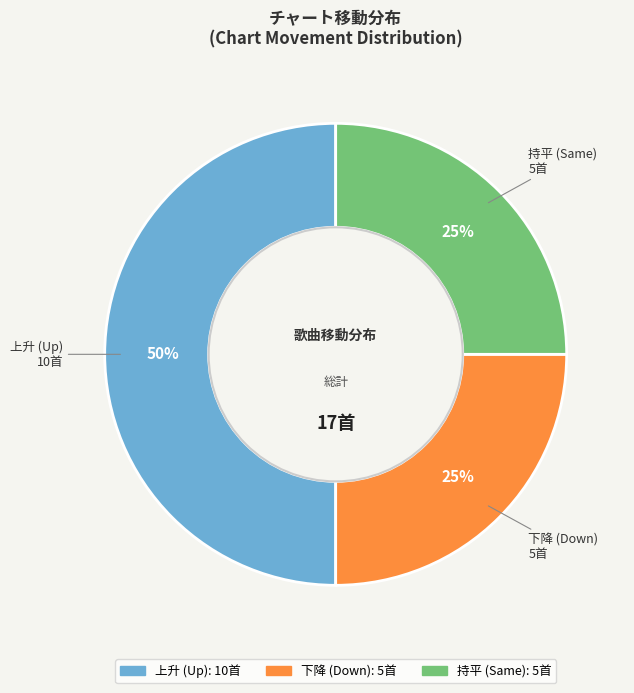

To the nearest percent, what is the average slice percentage?

33%